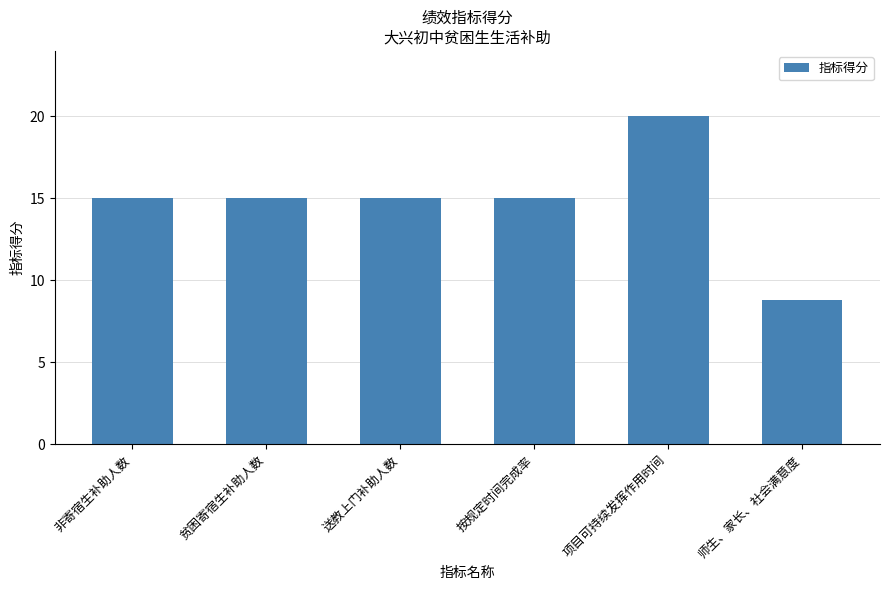

What is the greatest value displayed?

20.0